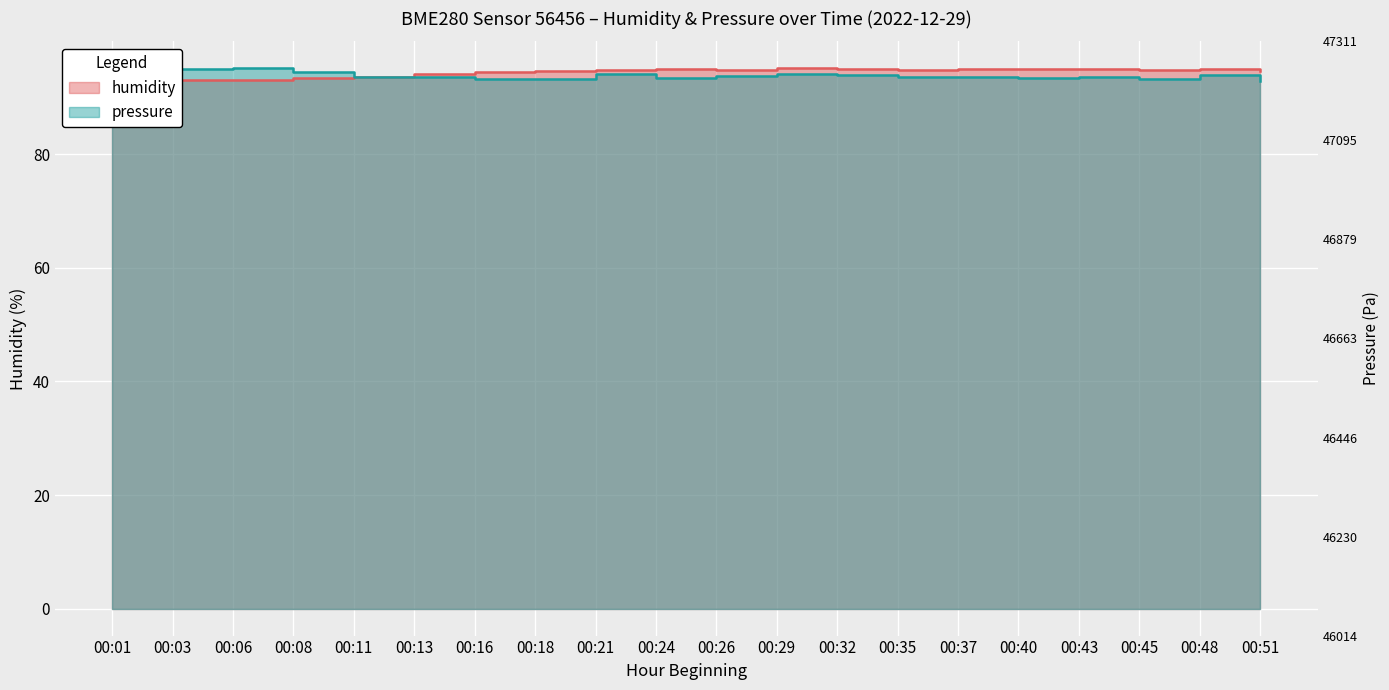

Where is pressure nearest to the value 94?

00:32